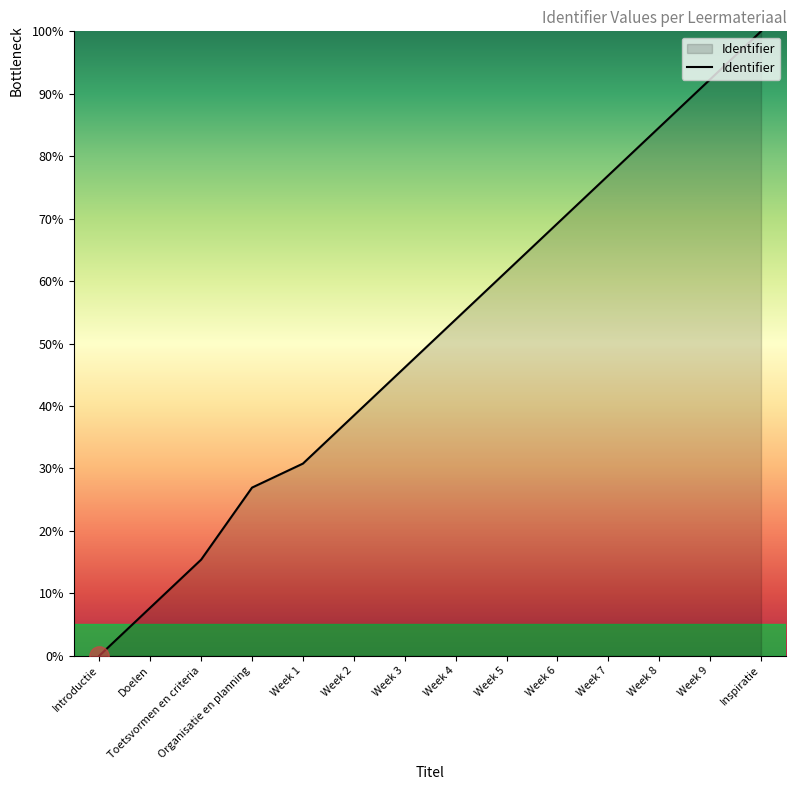

What is the difference between the maximum and minimum values?

100.0